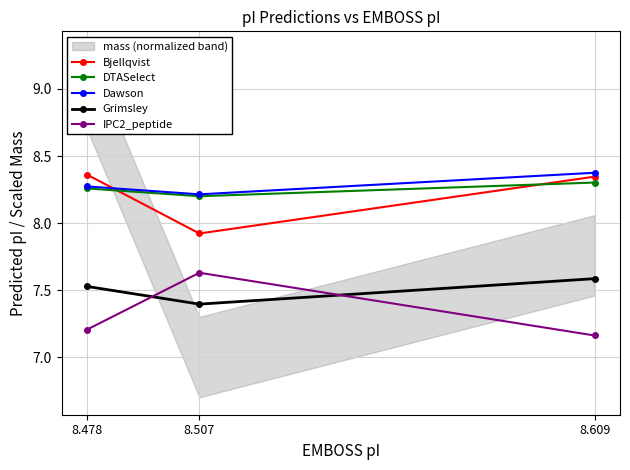

The Grimsley series shows 2.8 at 8.478. True or false?

False